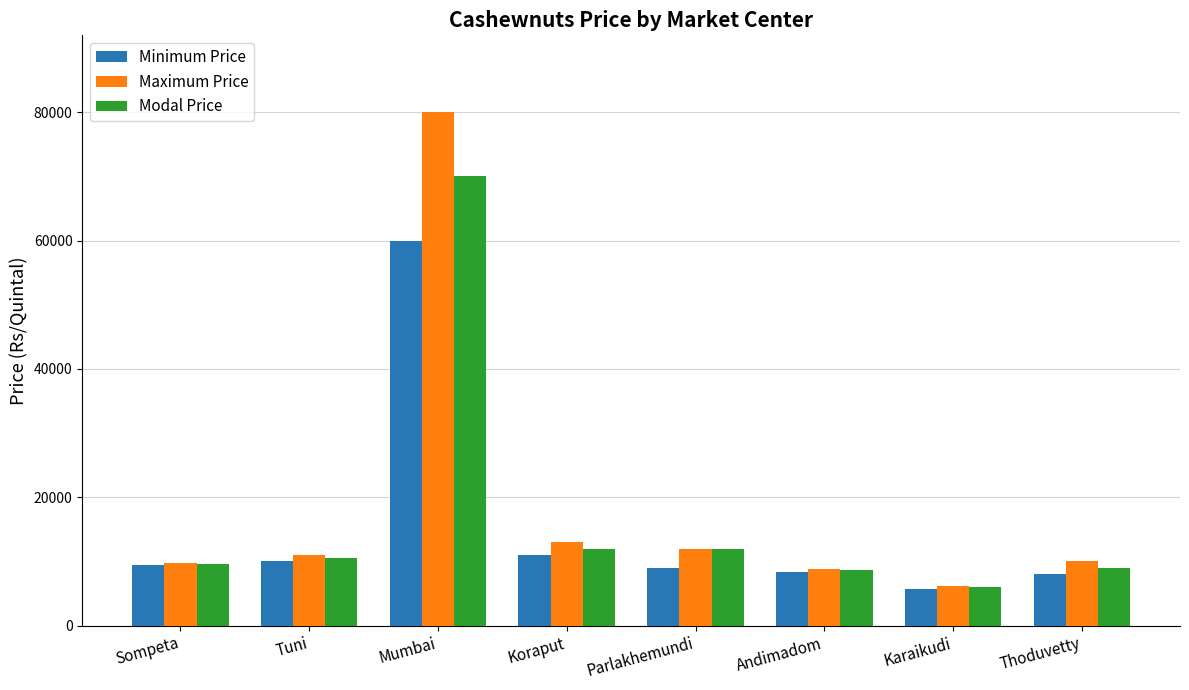

Rank the series by their maximum value, from highest to lowest.

Maximum Price, Modal Price, Minimum Price